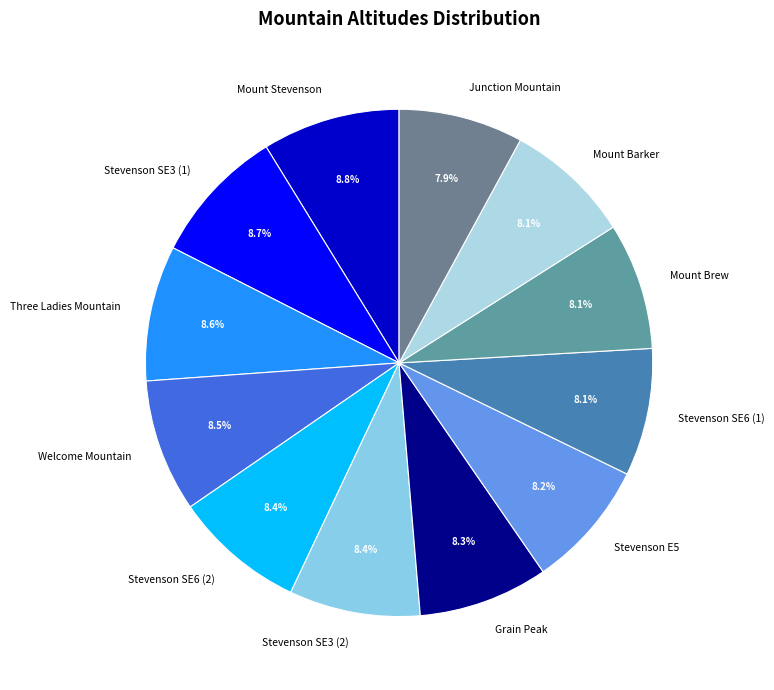

What percentage do Junction Mountain and Mount Barker together represent?

16.0%